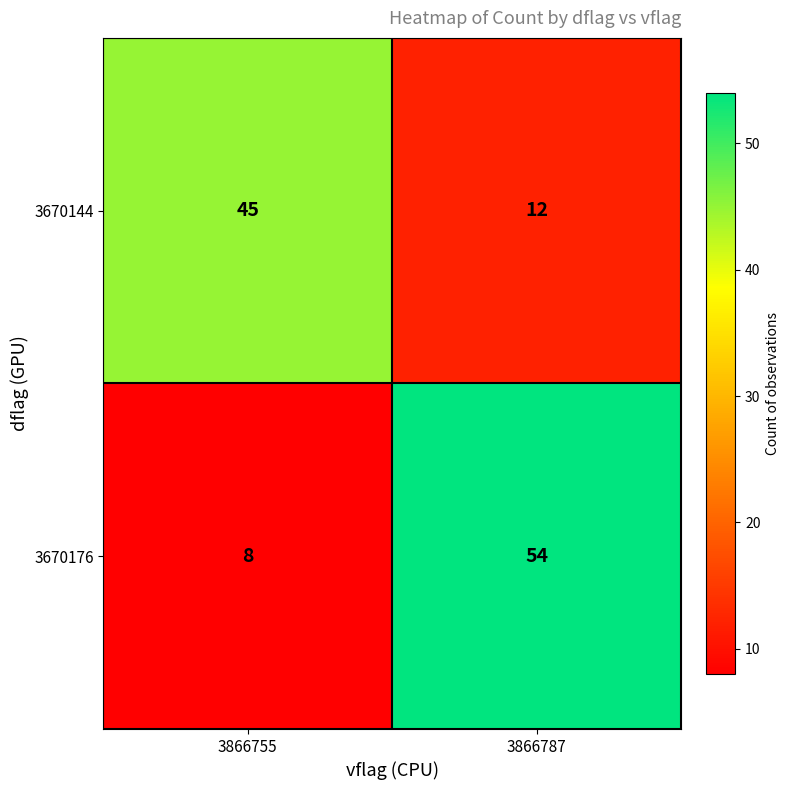

Which series has the widest spread of values?

3670176